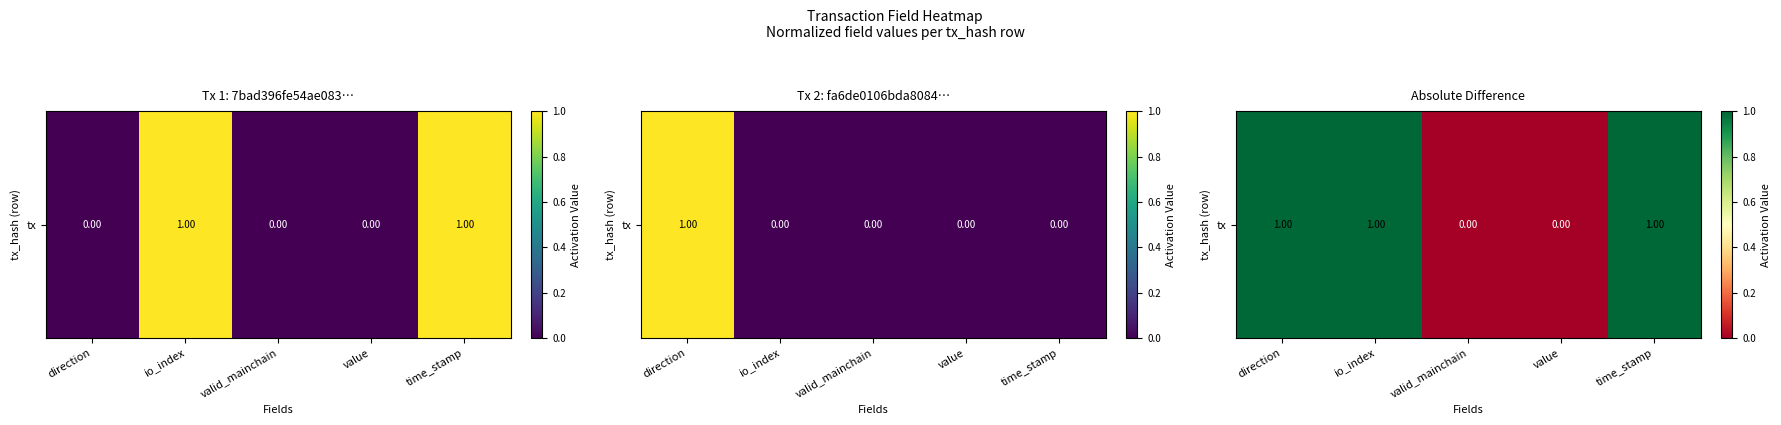

What is the ratio of the value at direction to the value at io_index?

1.0